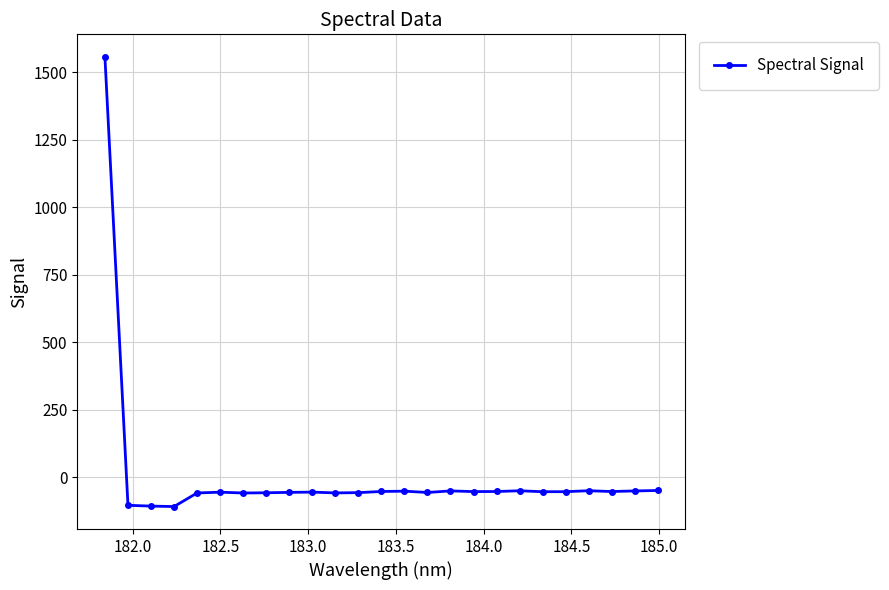

What is the smallest value displayed?

-108.6